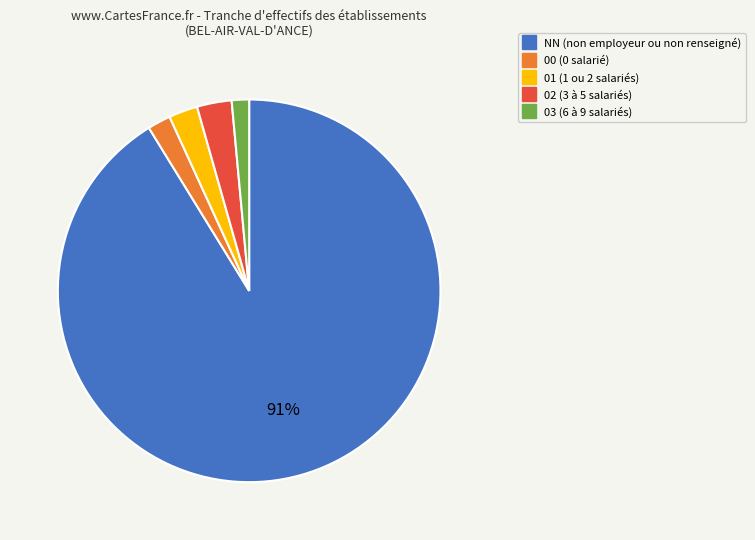

To the nearest percent, what portion does 03 represent?

1%